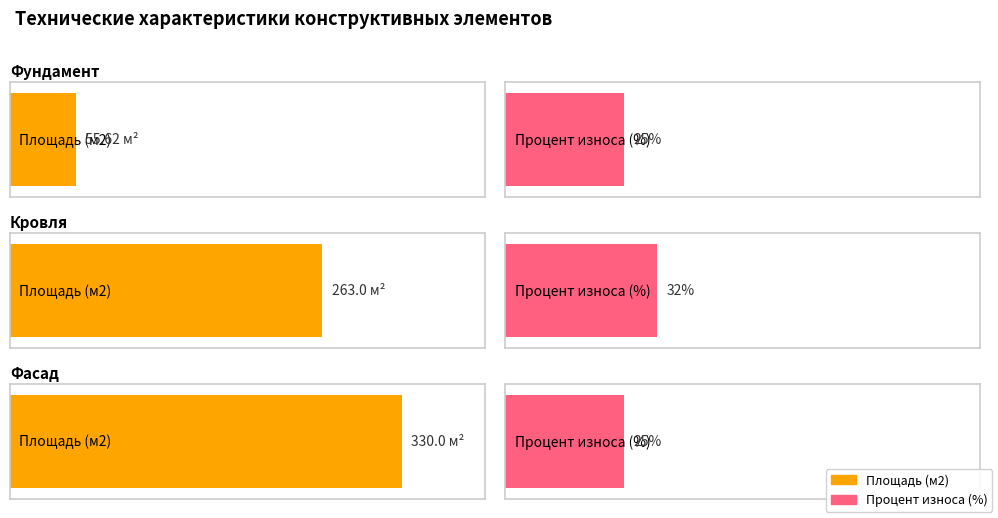

Which series changed the most between Фундамент and Фасад?

Площадь (м2)